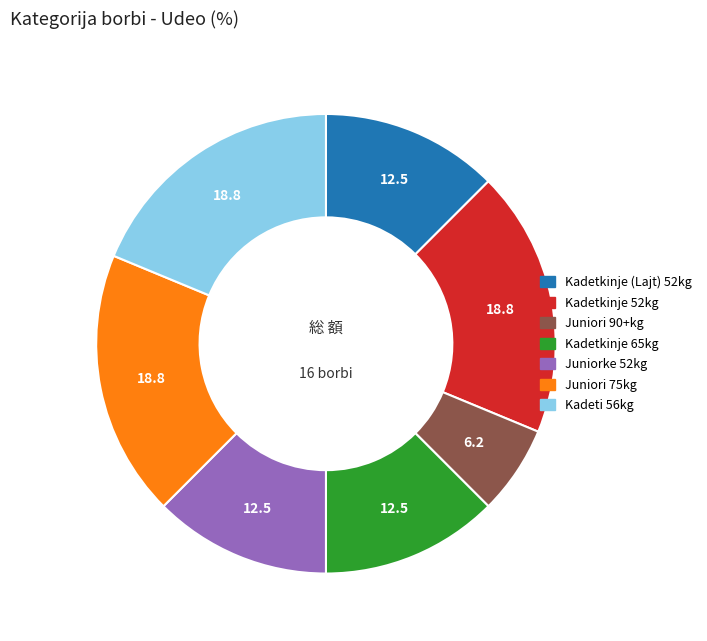

What is the smallest slice in the pie chart?

Juniori 90+kg